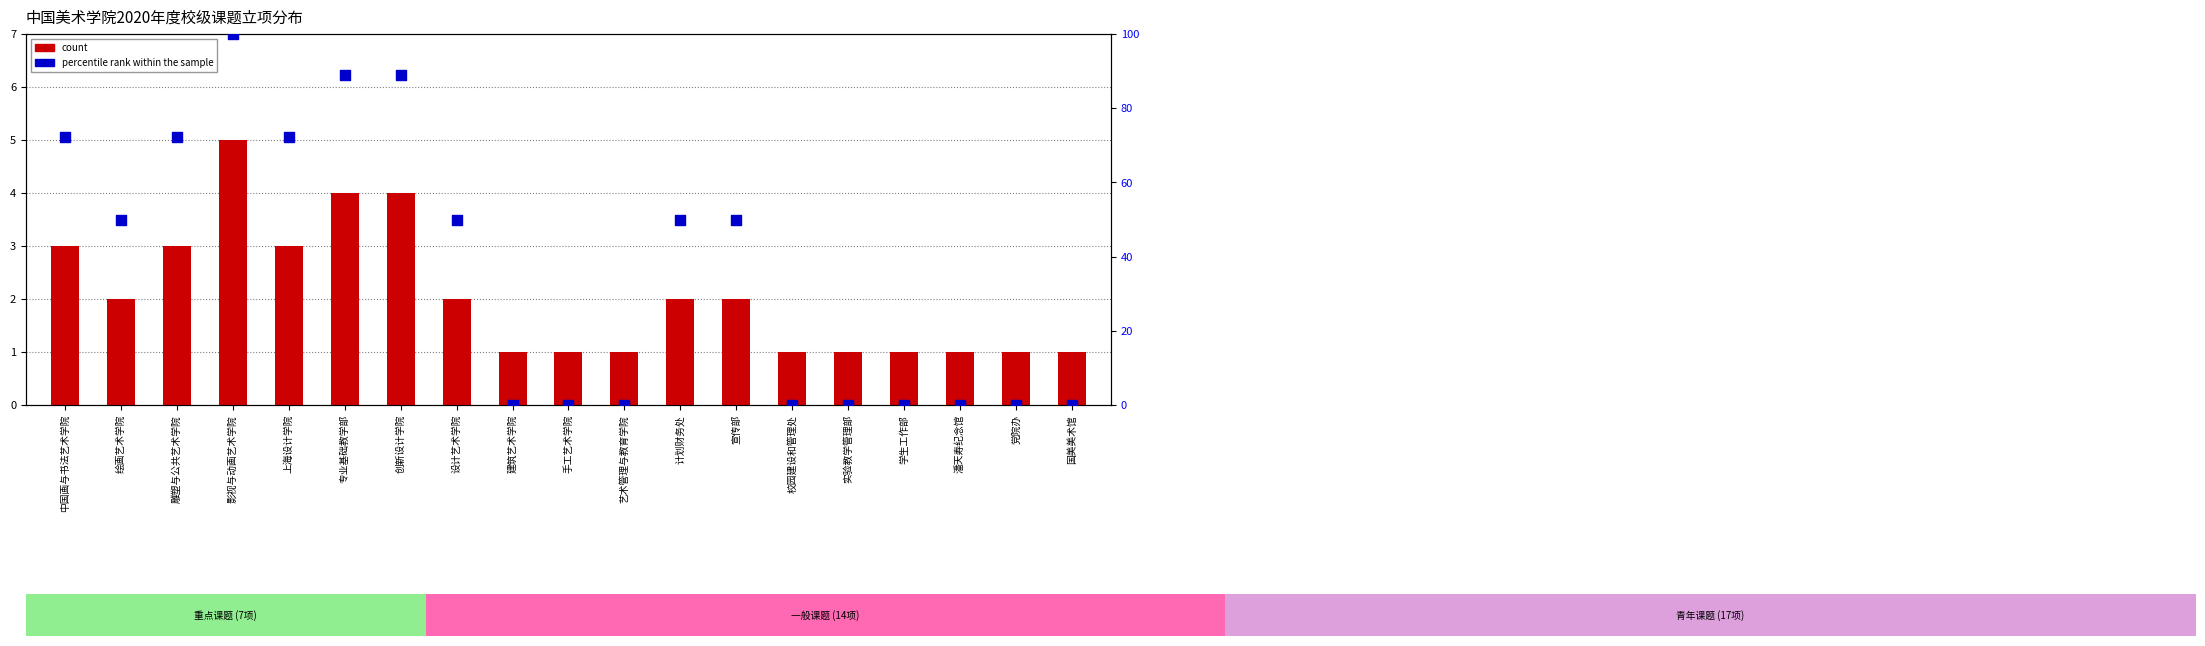

Which series contains the highest Y value?

percentile rank within the sample